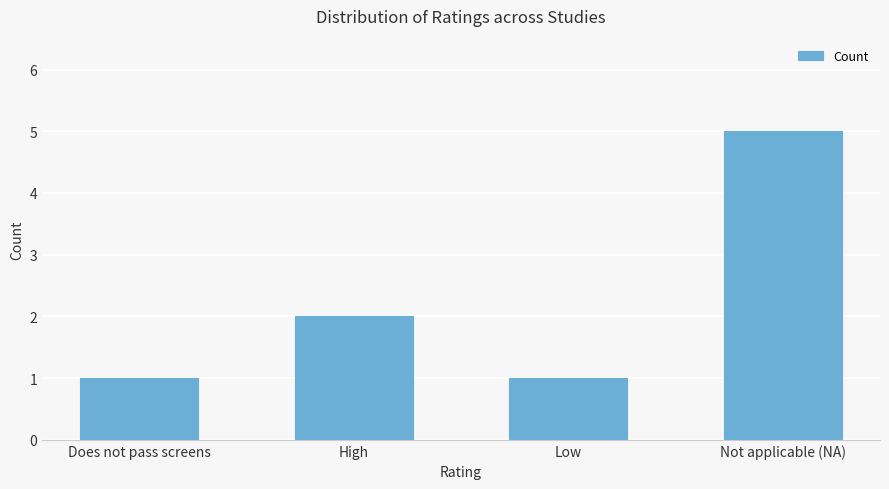

What position from the left is Not applicable (NA)?

4